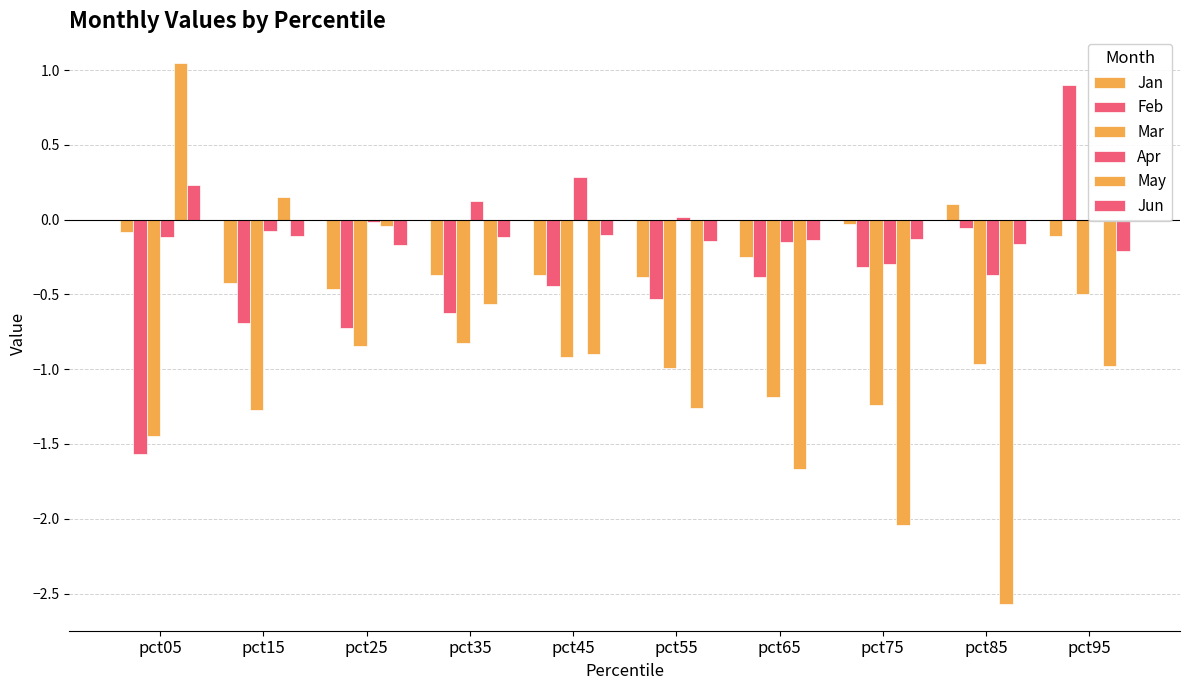

Which label corresponds to the largest value in the chart?

pct05